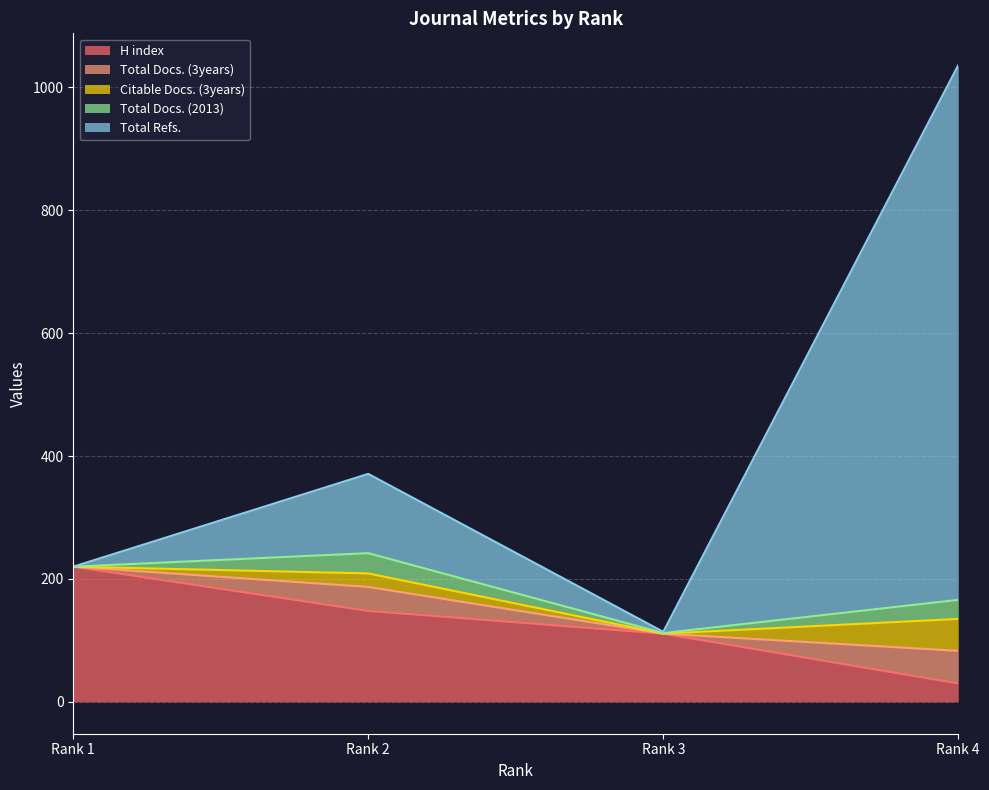

How many categories are shown in the chart?

4